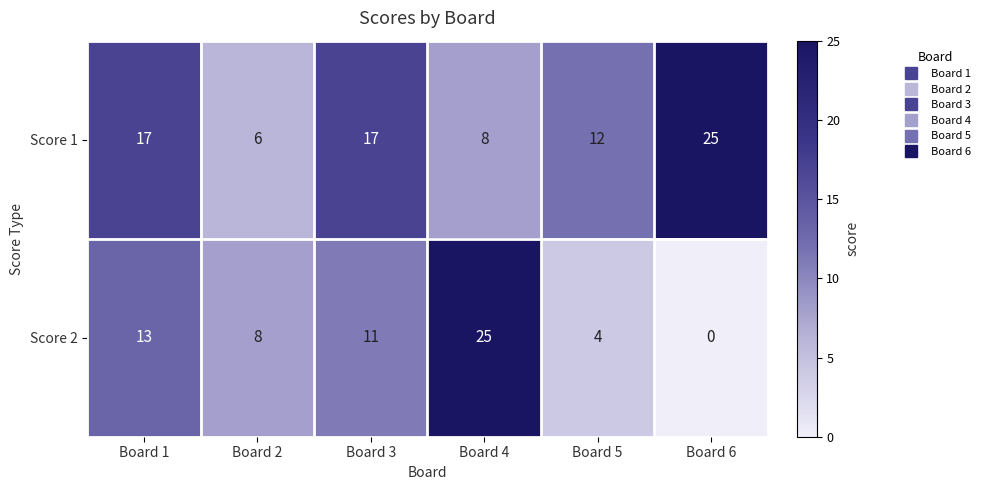

At which category does the chart reach its minimum across all series?

Board 6